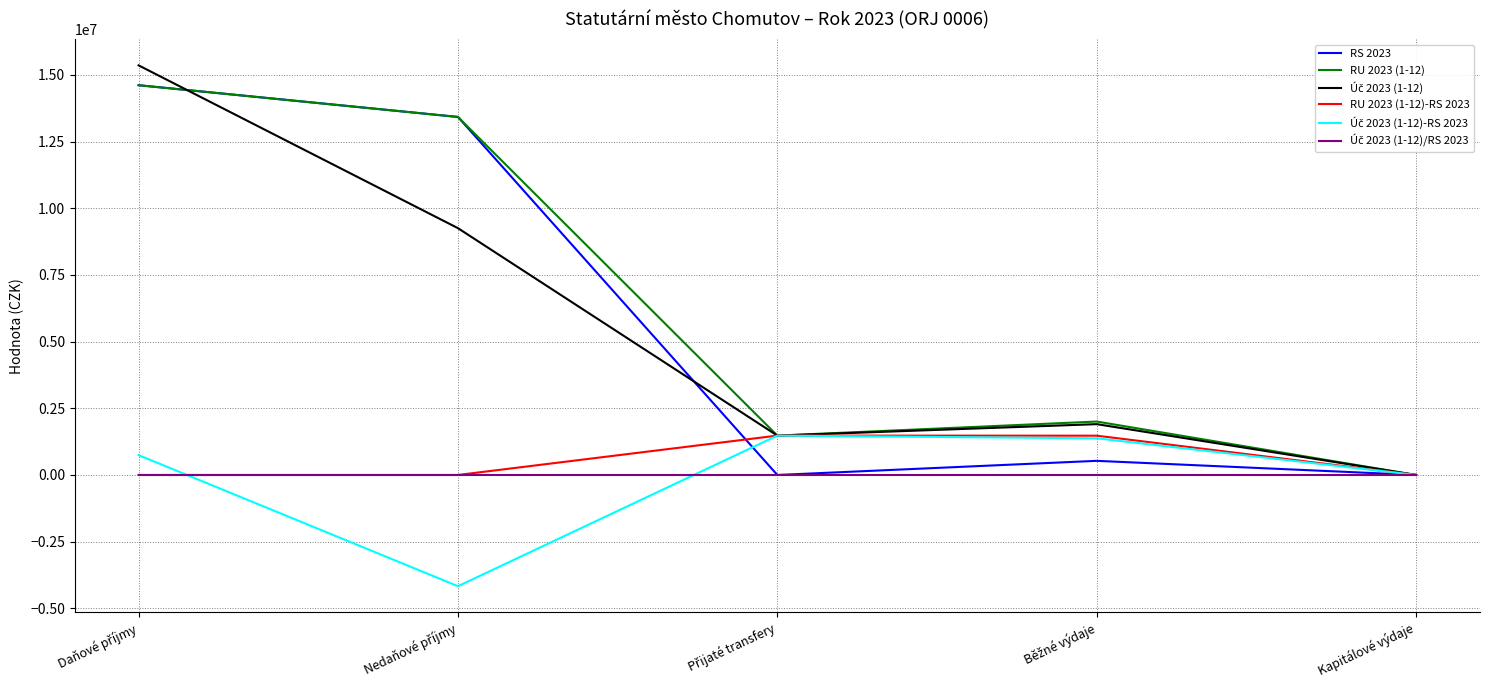

What is the maximum value for RU 2023 (1-12)-RS 2023?

1476100.0